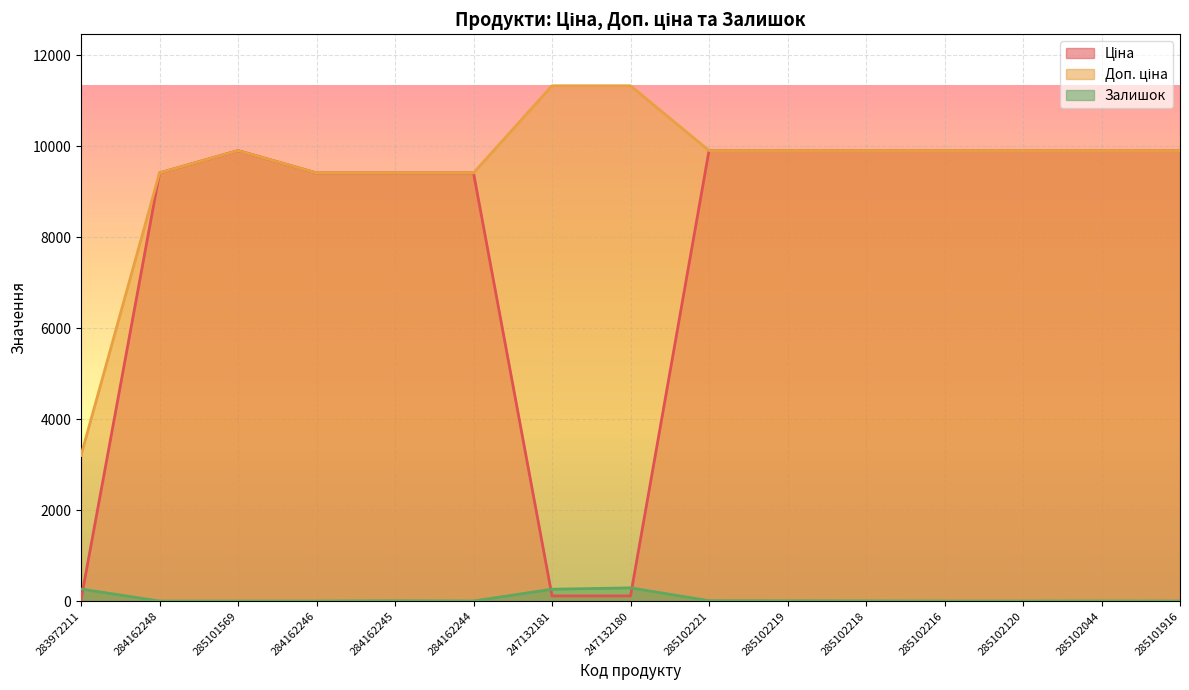

What is the value of the Ціна point at the 12th from the left?

9908.5